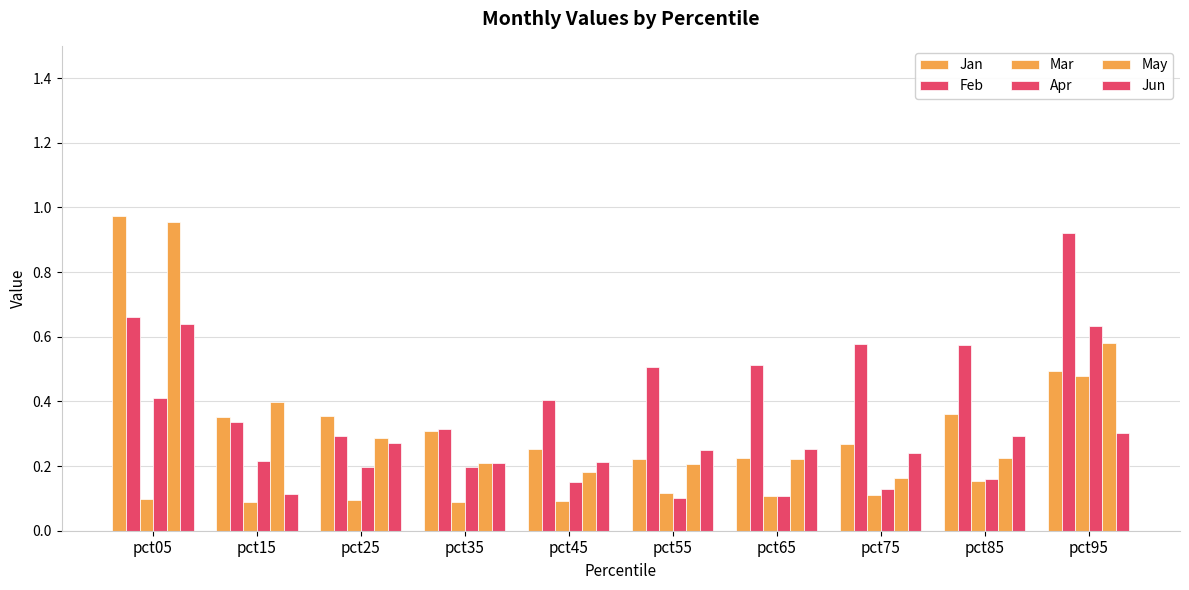

How many series are shown in this chart?

6